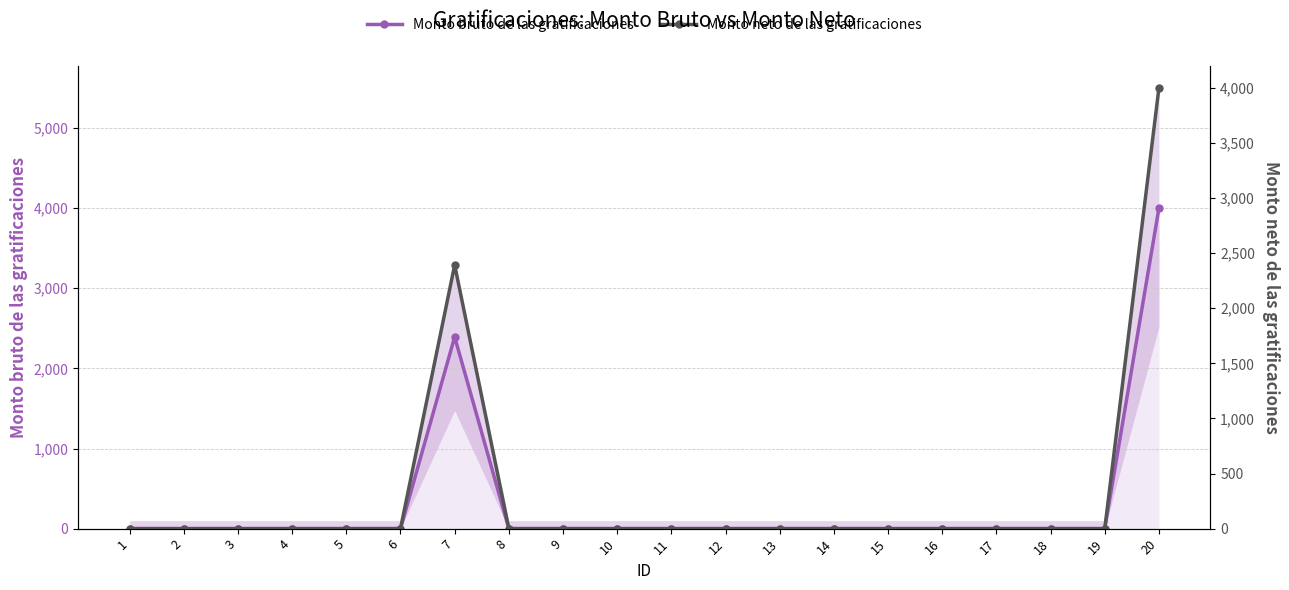

True or false: Monto neto de las gratificaciones and Monto bruto de las gratificaciones cross at least once.

False